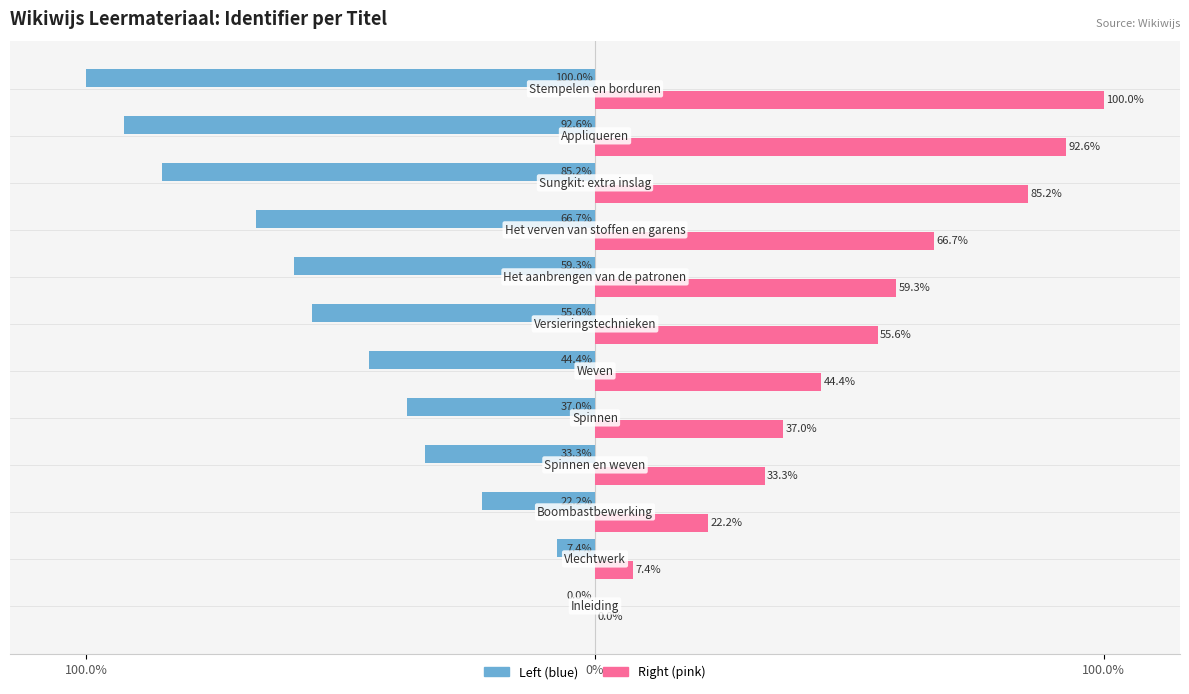

How many bars are there in each group?

2